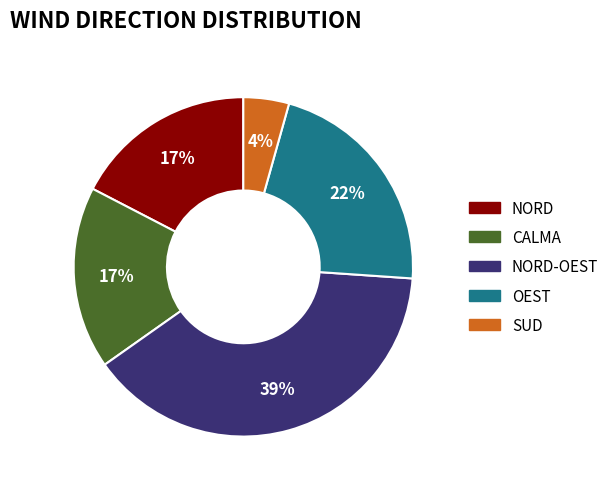

Is there a majority slice in this chart?

No